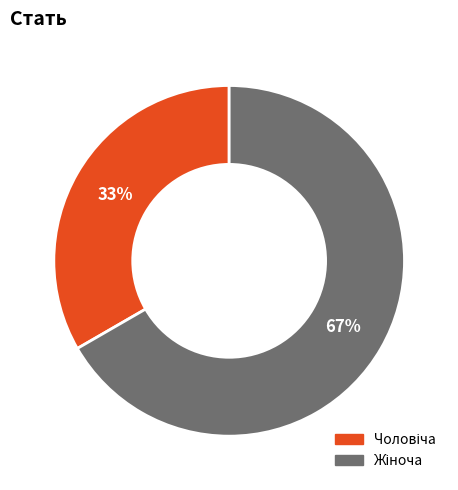

To the nearest percent, what is the average slice percentage?

50%